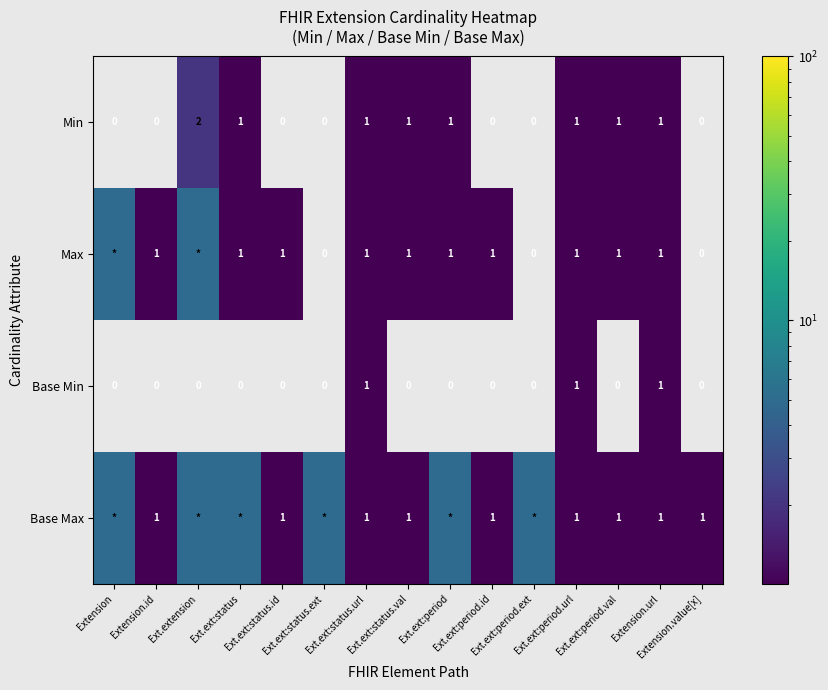

How many Base Min values are between 0 and 1?

15